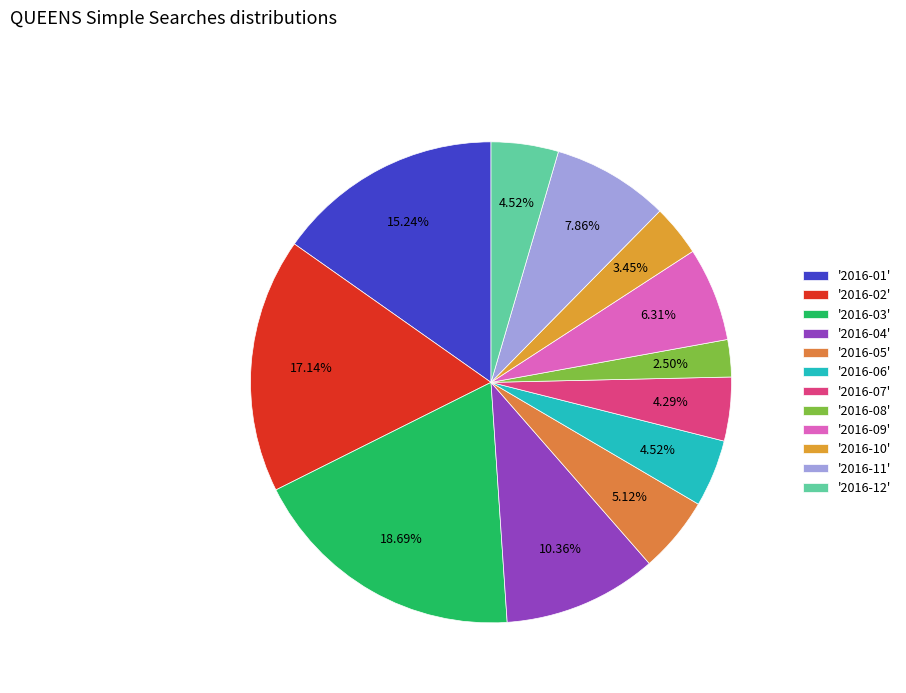

How many segments does this pie chart have?

12